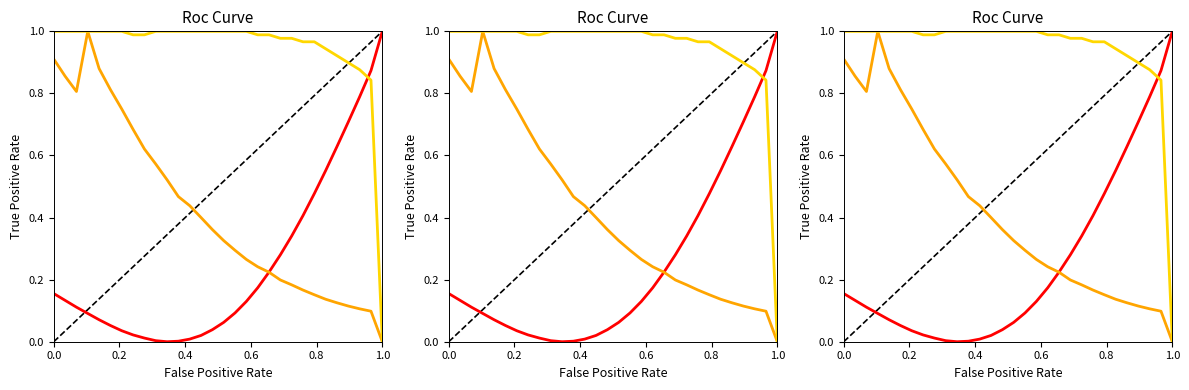

Is this an area chart (filled region under the line)?

No